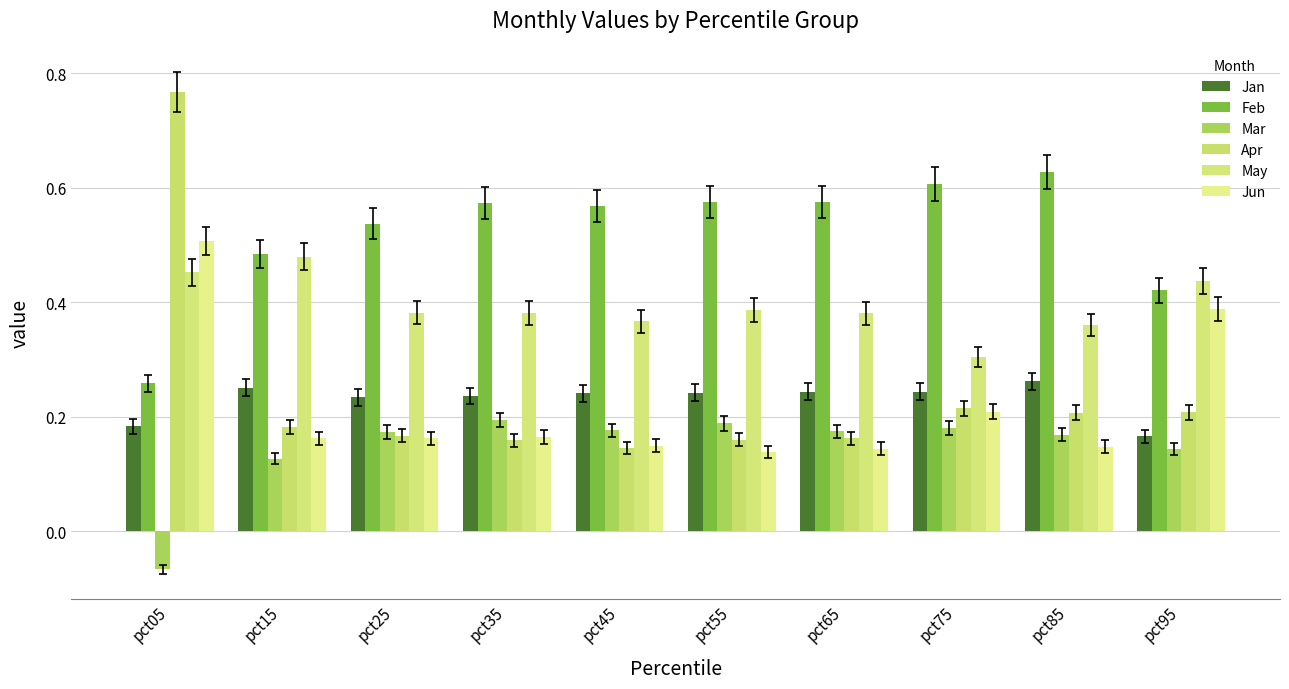

Which label corresponds to the largest value in the chart?

pct05